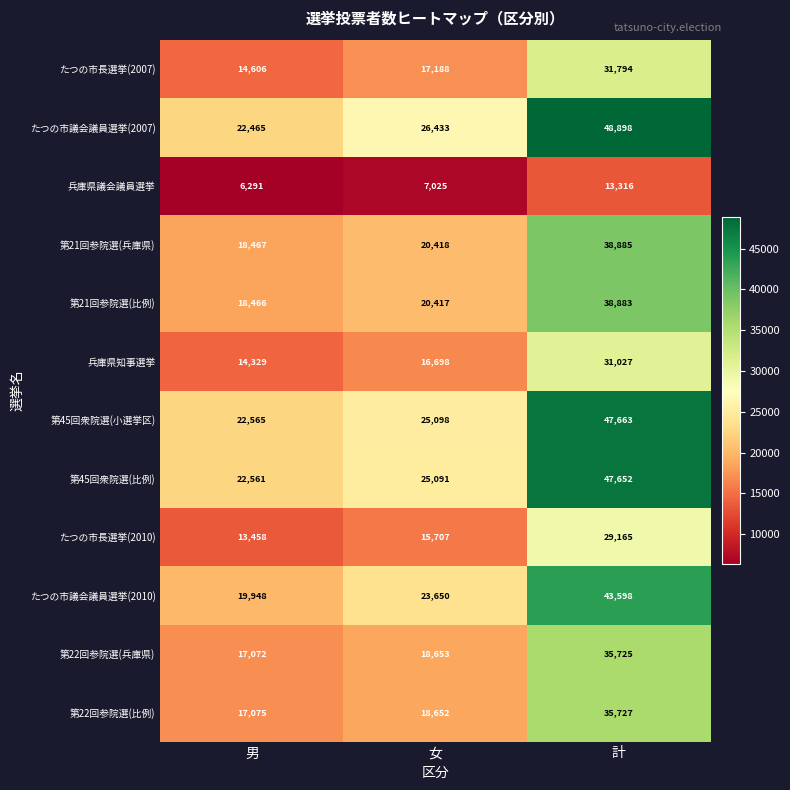

At which label is 第45回衆院選(比例) closest to 35106?

女